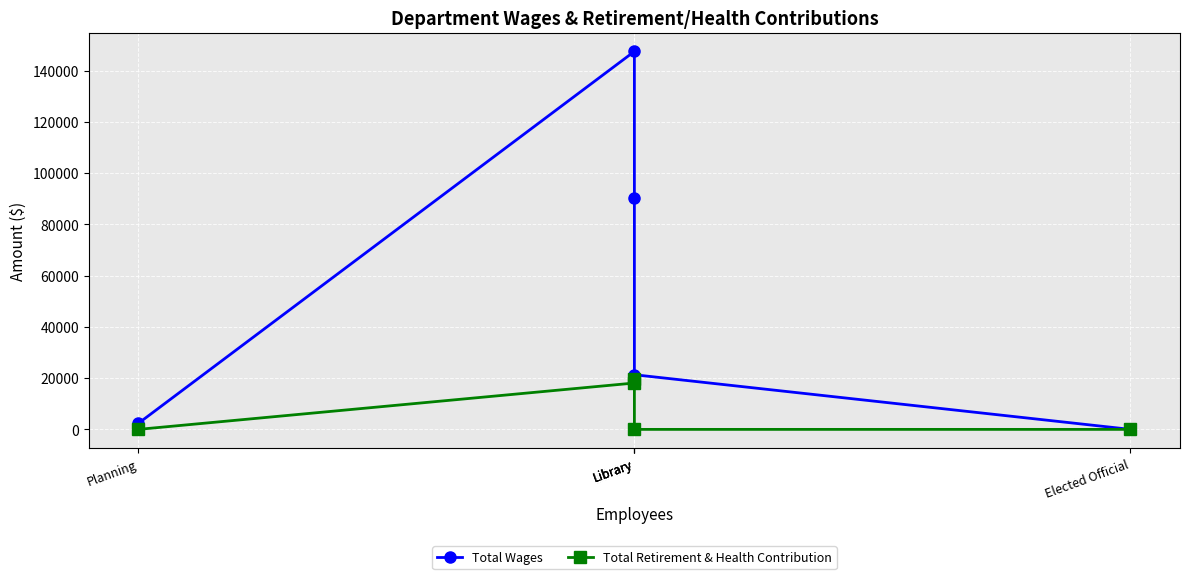

What is the value of the Total Retirement & Health Contribution point at the 3rd from the left?

18092